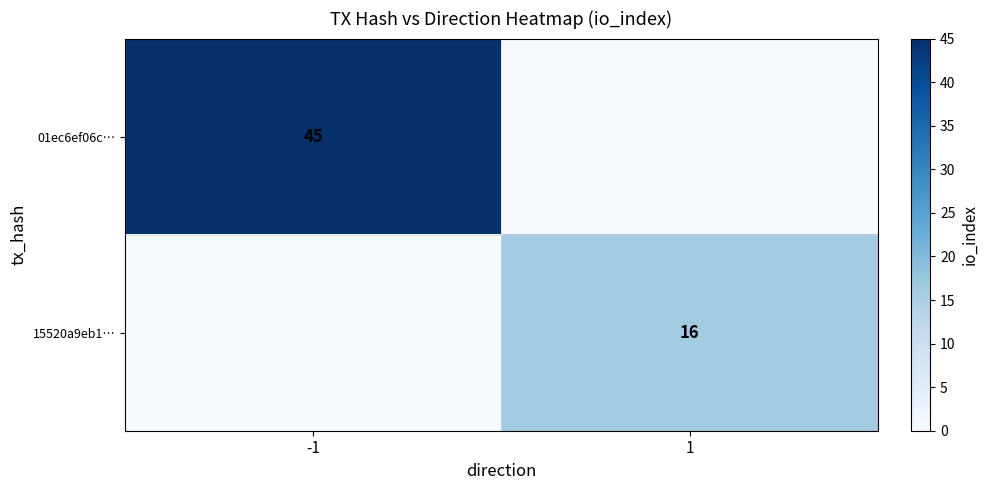

How many data points does each series have?

2